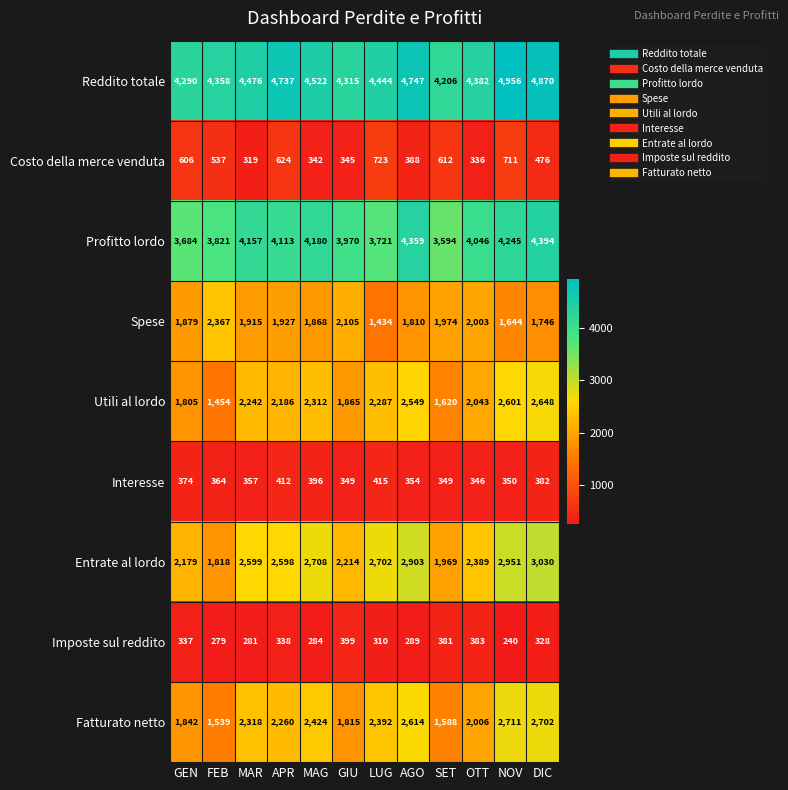

Which label corresponds to the largest value in the chart?

NOV